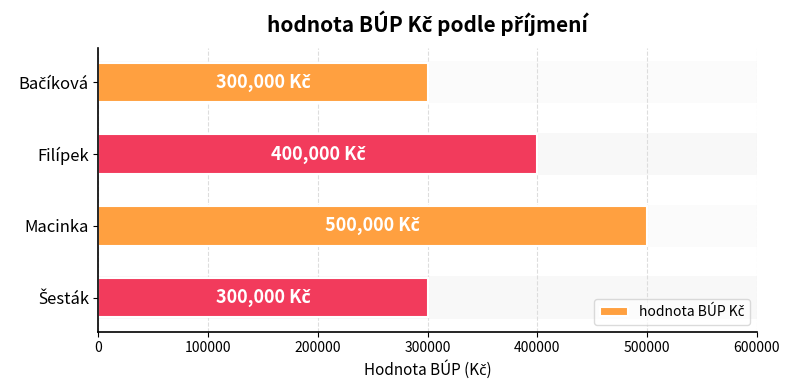

Which category has the highest value across all series?

Macinka